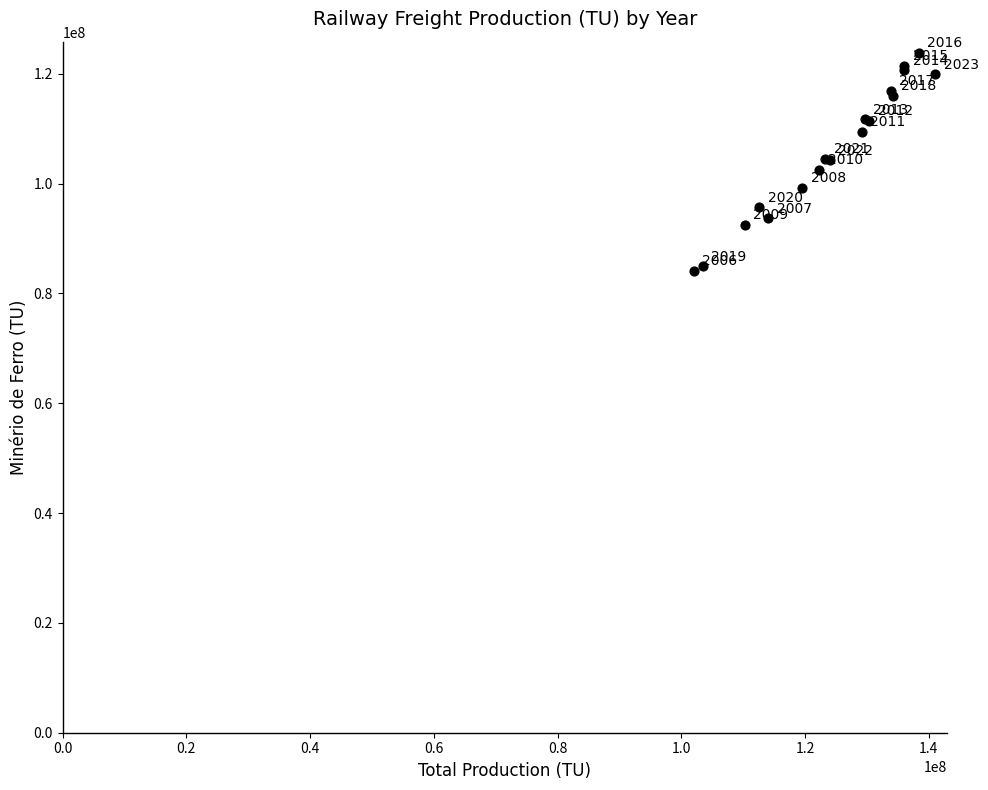

What Y value in the scatter plot is closest to 103991887?

104201464